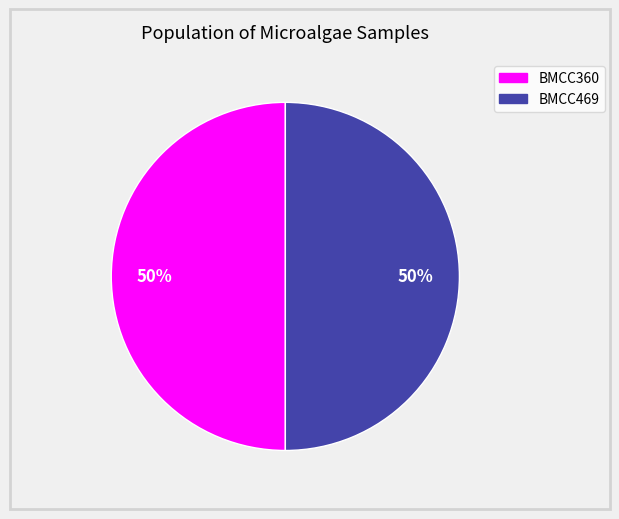

To the nearest percent, what is the combined percentage of BMCC360 and BMCC469?

100%